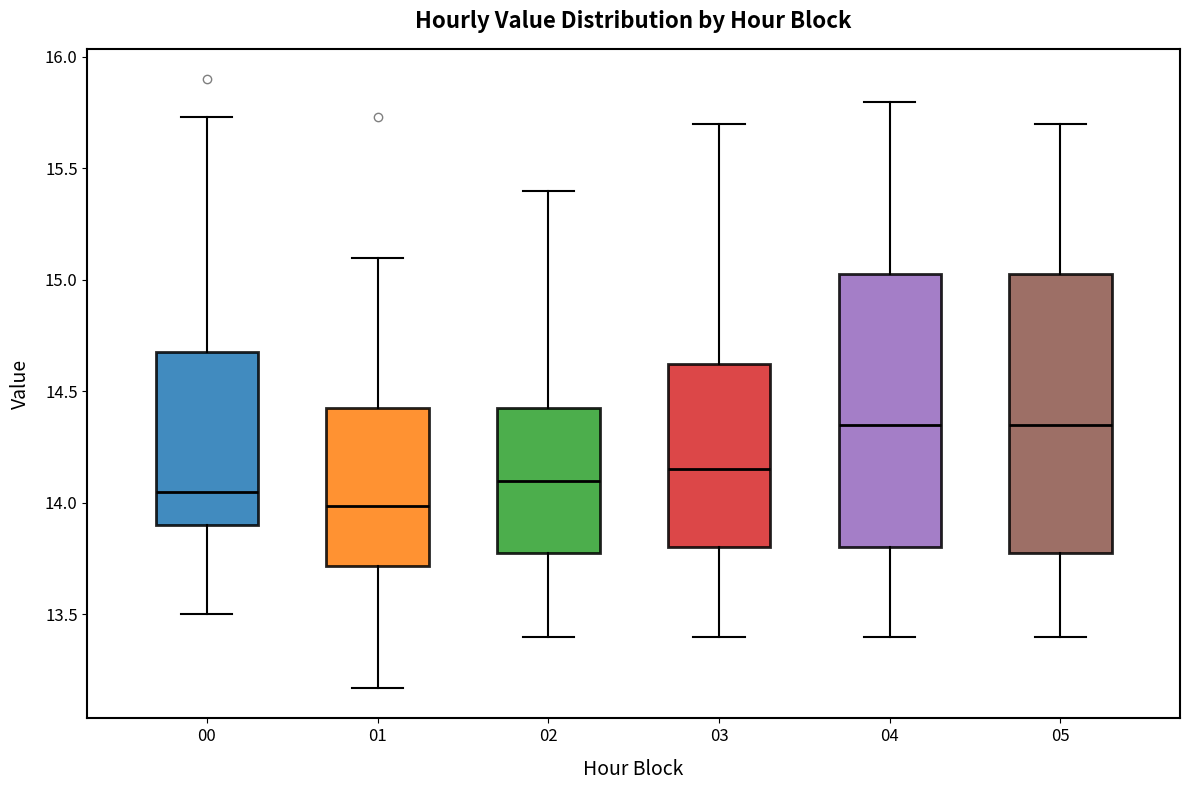

Where does the lower whisker of the box at x = 01 end on the y-axis? The values are not printed on the chart, so give them approximately, as read against the axis.

13.15